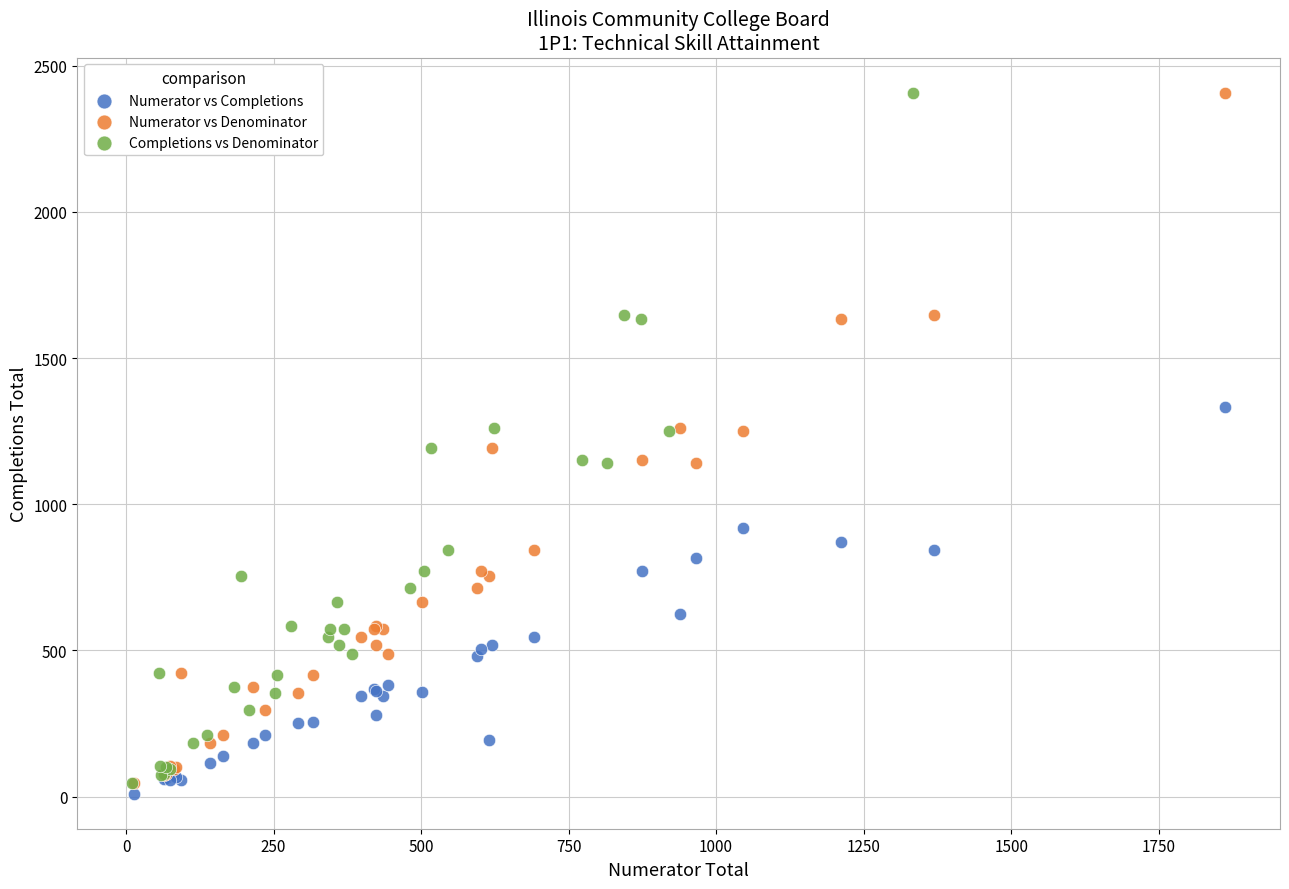

Which series contains the lowest Y value?

Numerator vs Completions